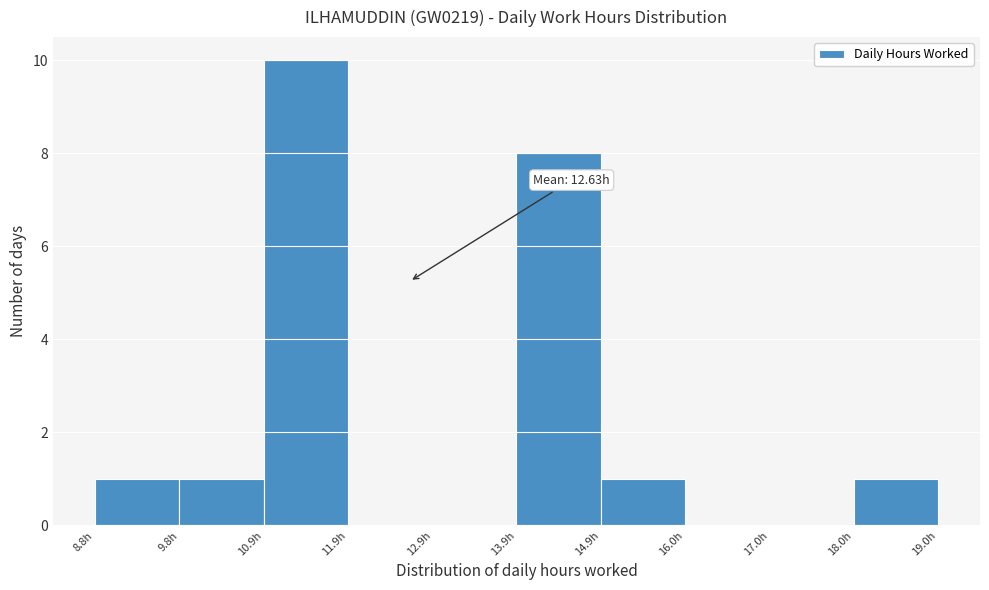

Over which range of the x-axis is the bar tallest?

10.8 to 11.8